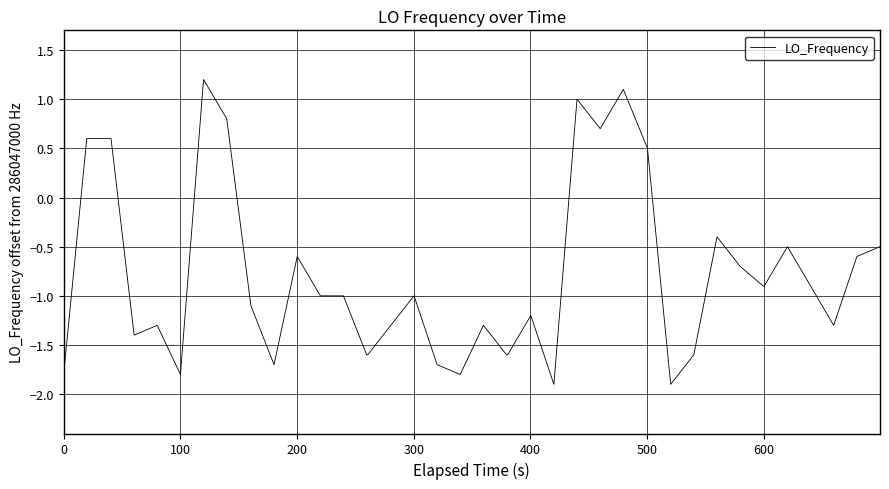

What is the maximum value shown in the chart?

1.2